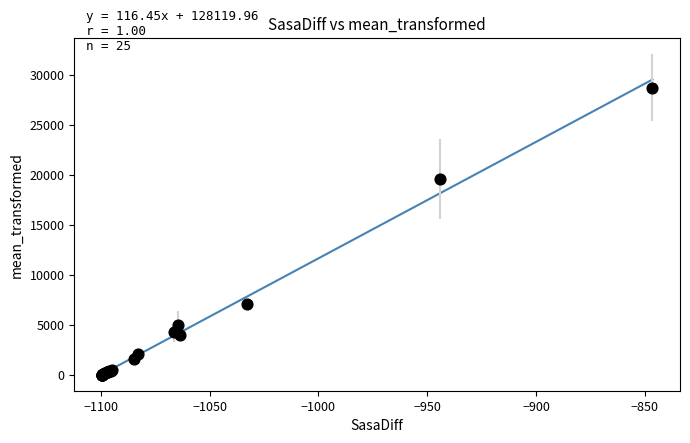

What Y value in the scatter plot is closest to 14400?

19600